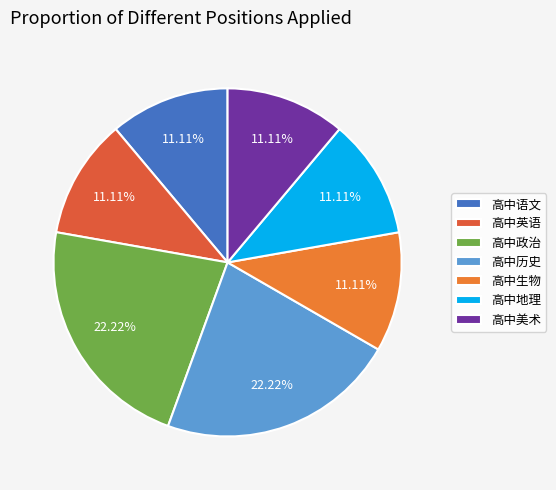

Is it true that 高中美术 is 19% of the pie?

False